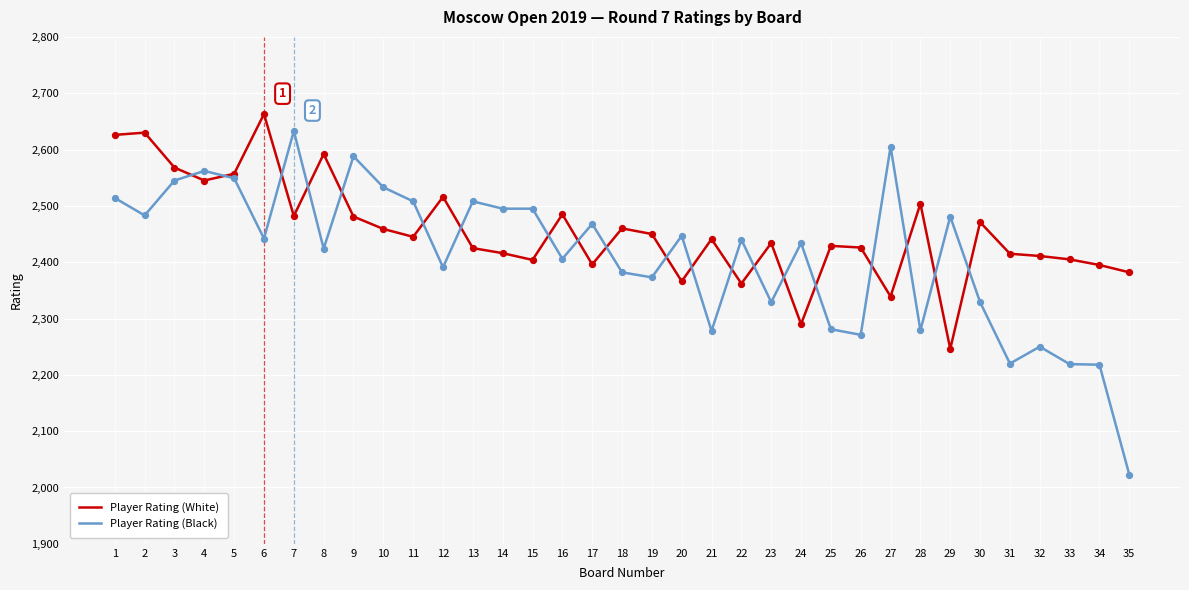

Which series has the widest spread of values?

Player Rating (Black)